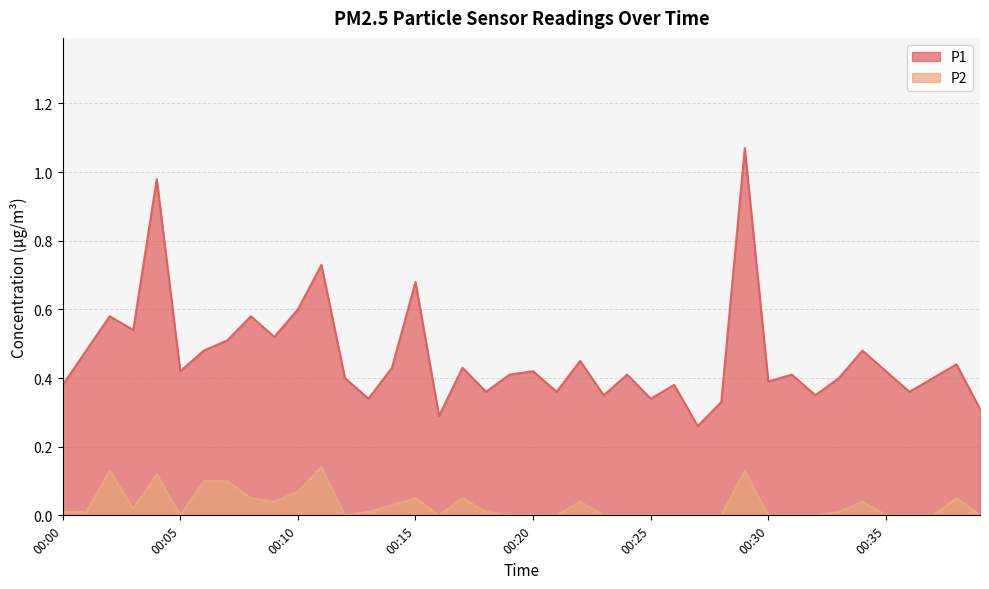

What is the sum of the P2 values at 00:02 and 00:35?

0.1